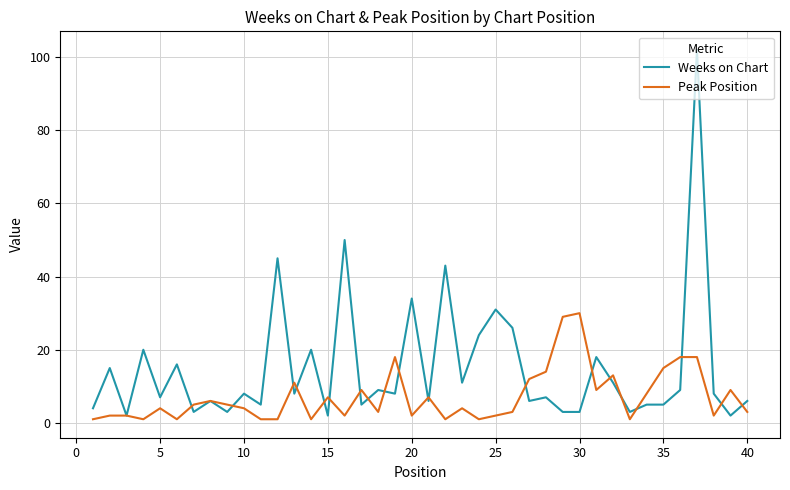

What is the average value of the Weeks on Chart series?

15